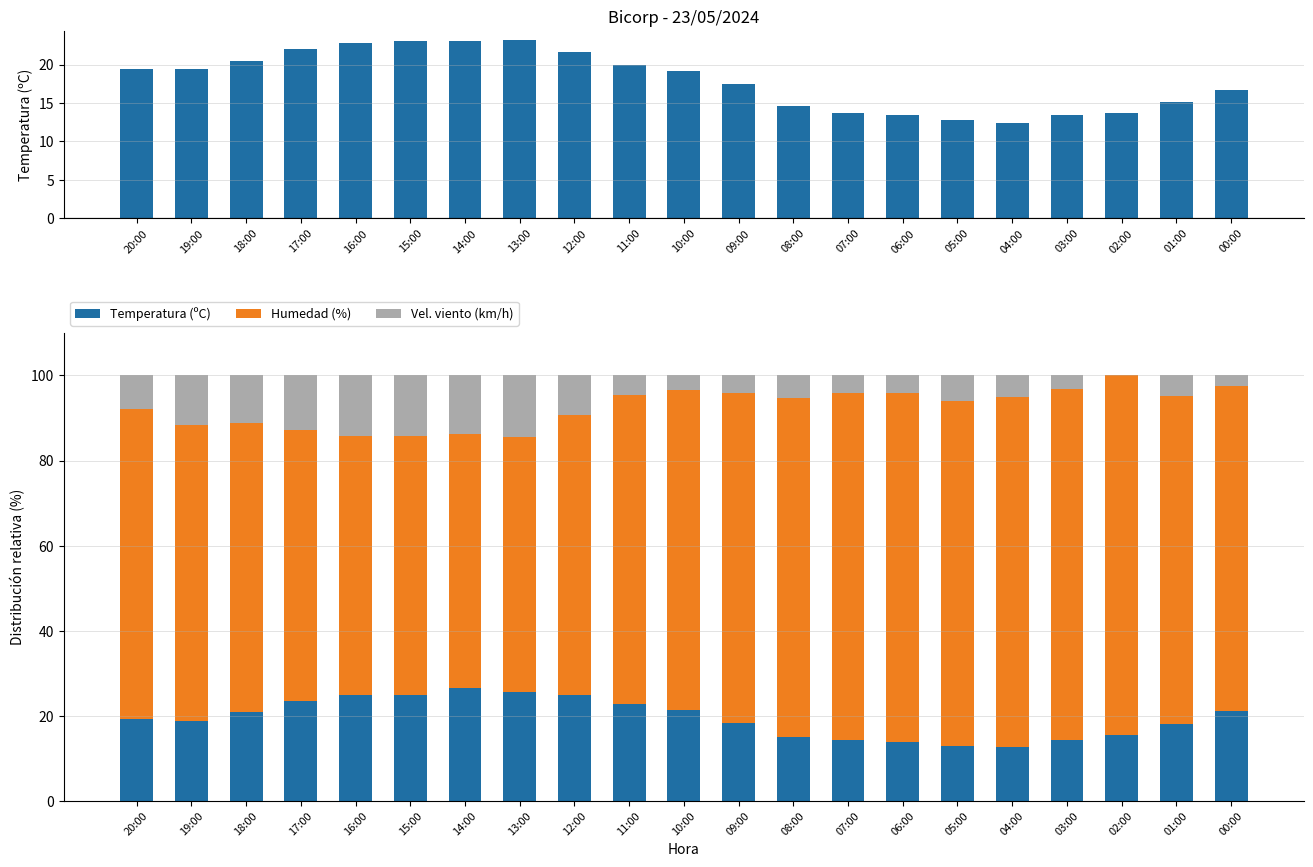

The value of Humedad (%) at 04:00 is 138.8. True or false?

False